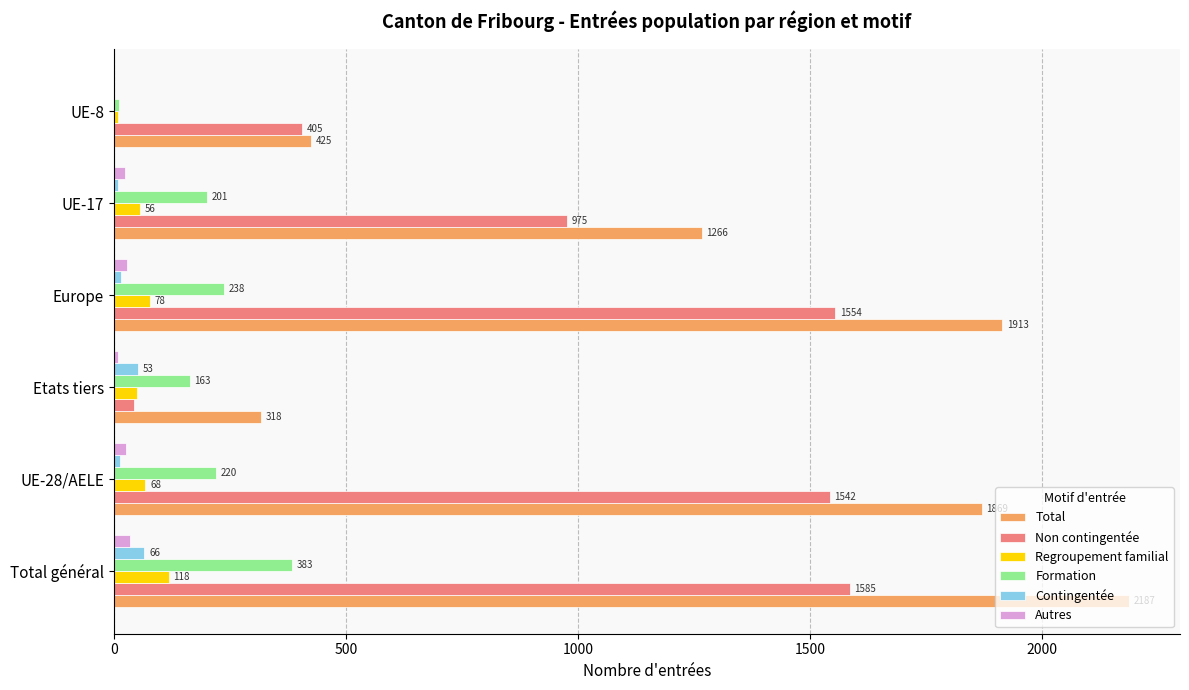

At which label is Regroupement familial closest to 63?

UE-28/AELE